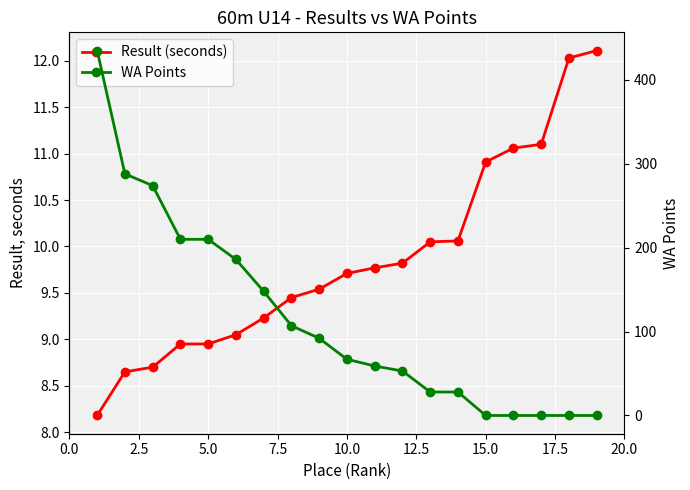

Reading right to left, transcribe all the data shown in this chart.

Result (seconds): 12.1	12.0	11.1	11.1	10.9	10.1	10.1	9.8	9.8	9.7	9.5	9.4	9.2	9.1	8.9	8.9	8.7	8.7	8.2
WA Points: 0.0	0.0	0.0	0.0	0.0	28.0	28.0	53.0	59.0	67.0	92.0	107.0	148.0	186.0	210.0	210.0	274.0	288.0	435.0